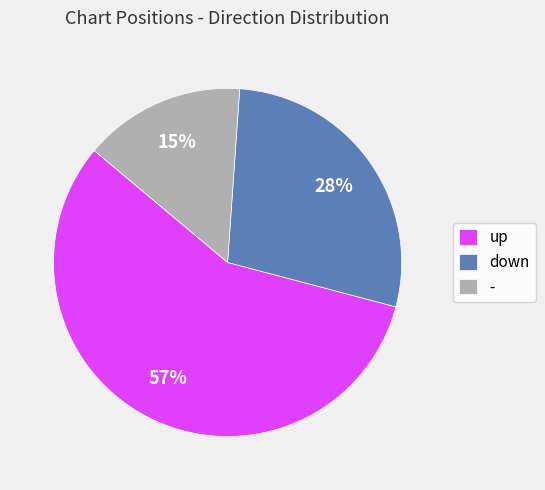

The up slice represents 57% of the pie. True or false?

True